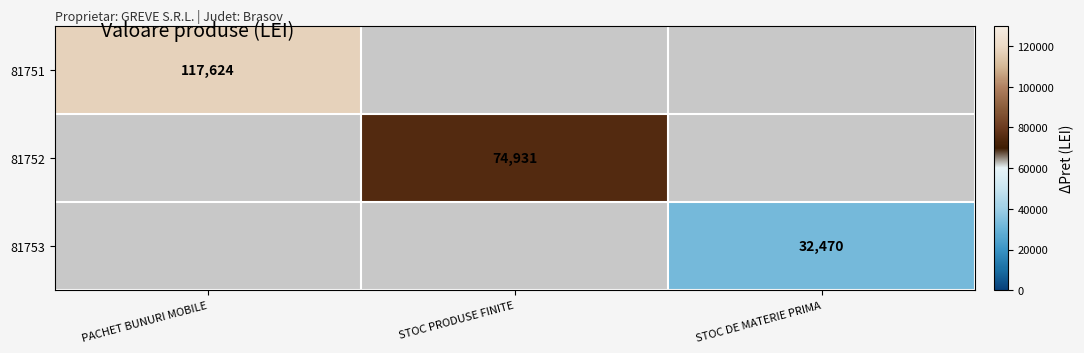

Count the number of data series in this chart.

3